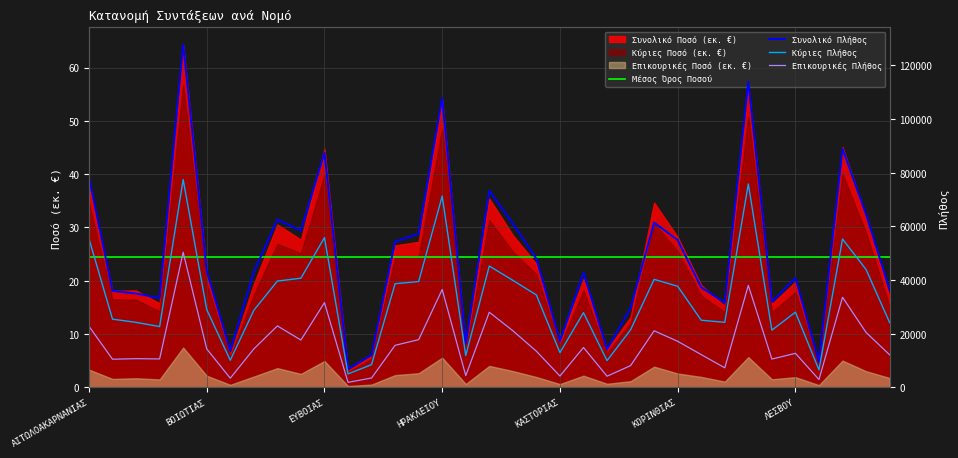

Where is Κύριες (Πλήθος) nearest to the value 41255?

9